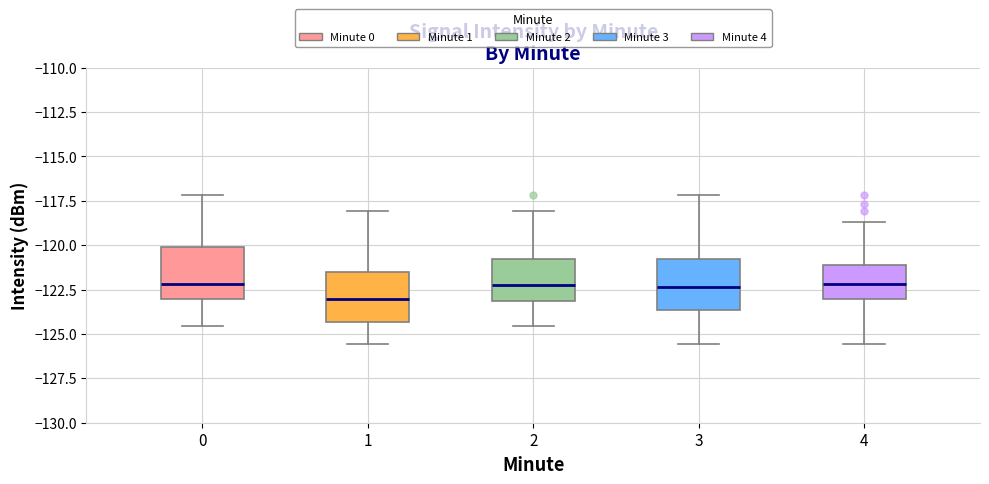

Reading left to right, read every box against the y-axis: the position of its median line, the range the box covers, and the ends of its whiskers. The values are not printed on the chart, so give them approximately, as read against the axis.

0: median -122.0, box -123.0 to -120.0, whiskers -124.5 to -117.0
1: median -123.0, box -124.5 to -121.5, whiskers -125.5 to -118.0
2: median -122.0, box -123.0 to -121.0, whiskers -124.5 to -118.0
3: median -122.5, box -123.5 to -121.0, whiskers -125.5 to -117.0
4: median -122.0, box -123.0 to -121.0, whiskers -125.5 to -118.5